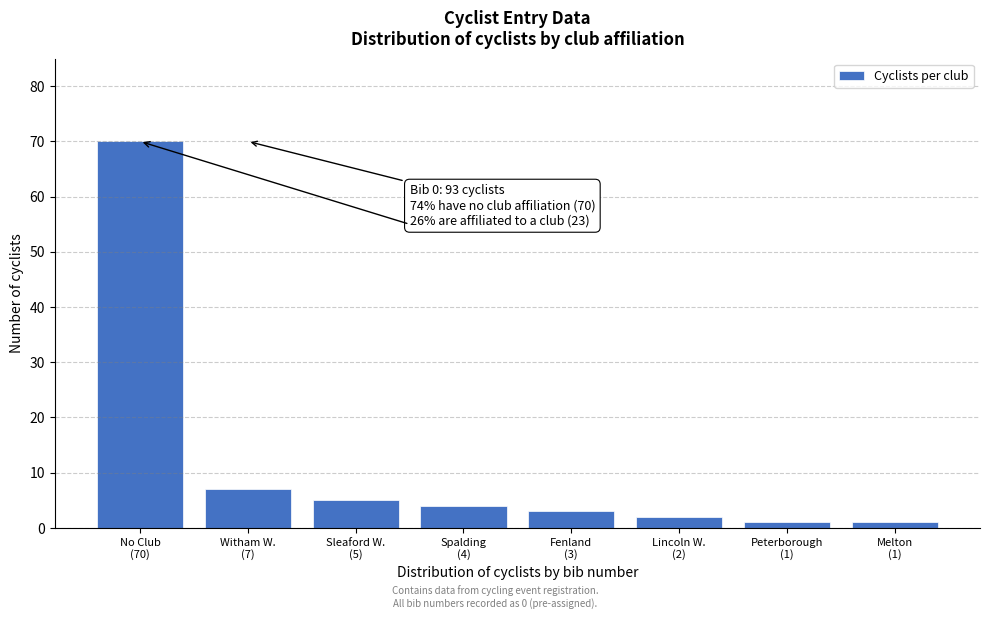

Reading left to right, what are all the values shown in this chart?

70	7	5	4	3	2	1	1